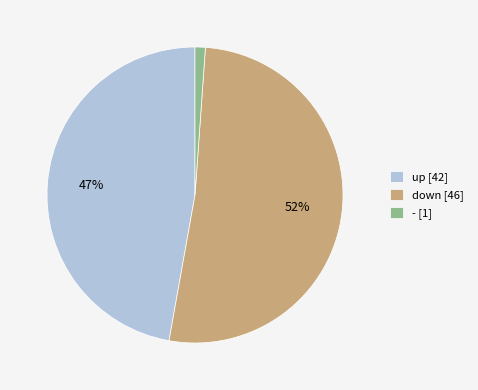

How many slices are in this pie chart?

3